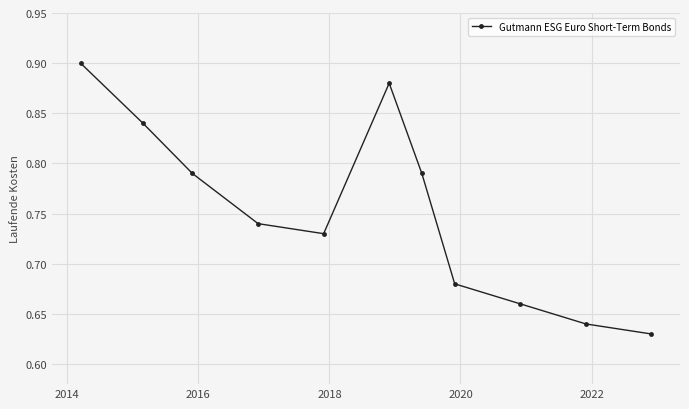

What is the sum of all values?

8.3